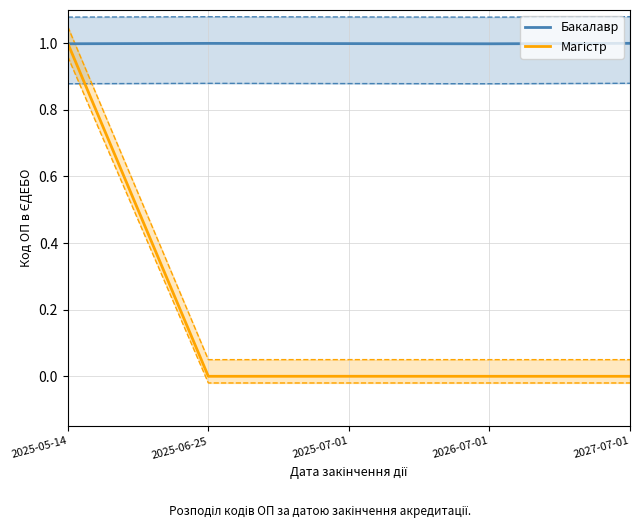

How many intersections are there between Бакалавр and Магістр?

1